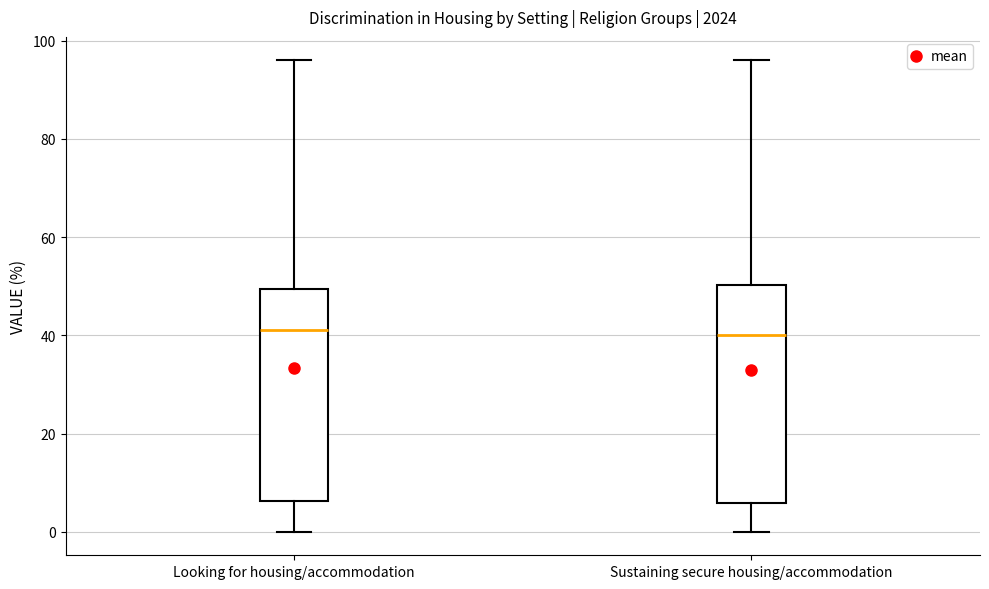

Reading left to right, read every box against the y-axis: the position of its median line, the range the box covers, and the ends of its whiskers. The values are not printed on the chart, so give them approximately, as read against the axis.

Looking for housing/accommodation: median 42, box 6 to 50, whiskers 0 to 96
Sustaining secure housing/accommodation: median 40, box 6 to 50, whiskers 0 to 96